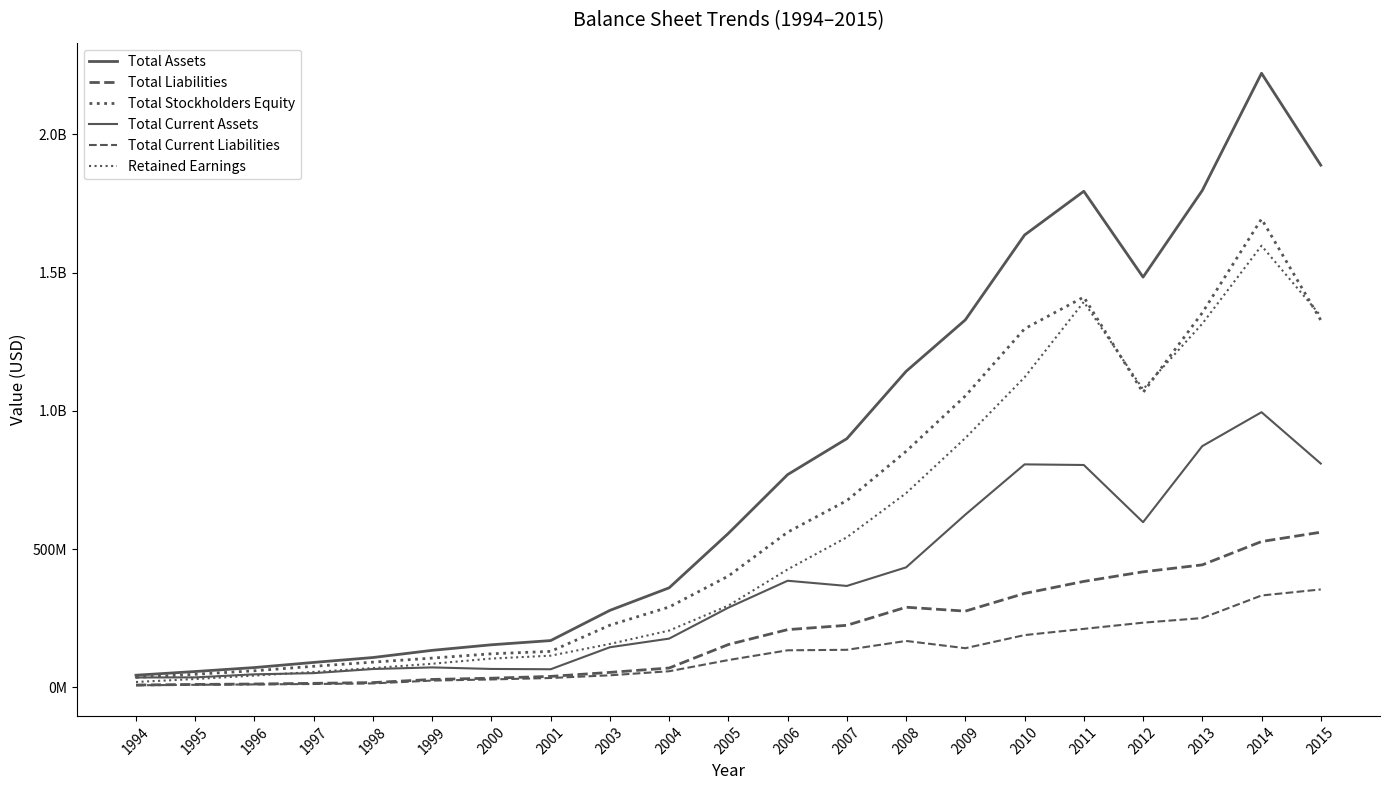

Is this an area chart (filled region under the line)?

No